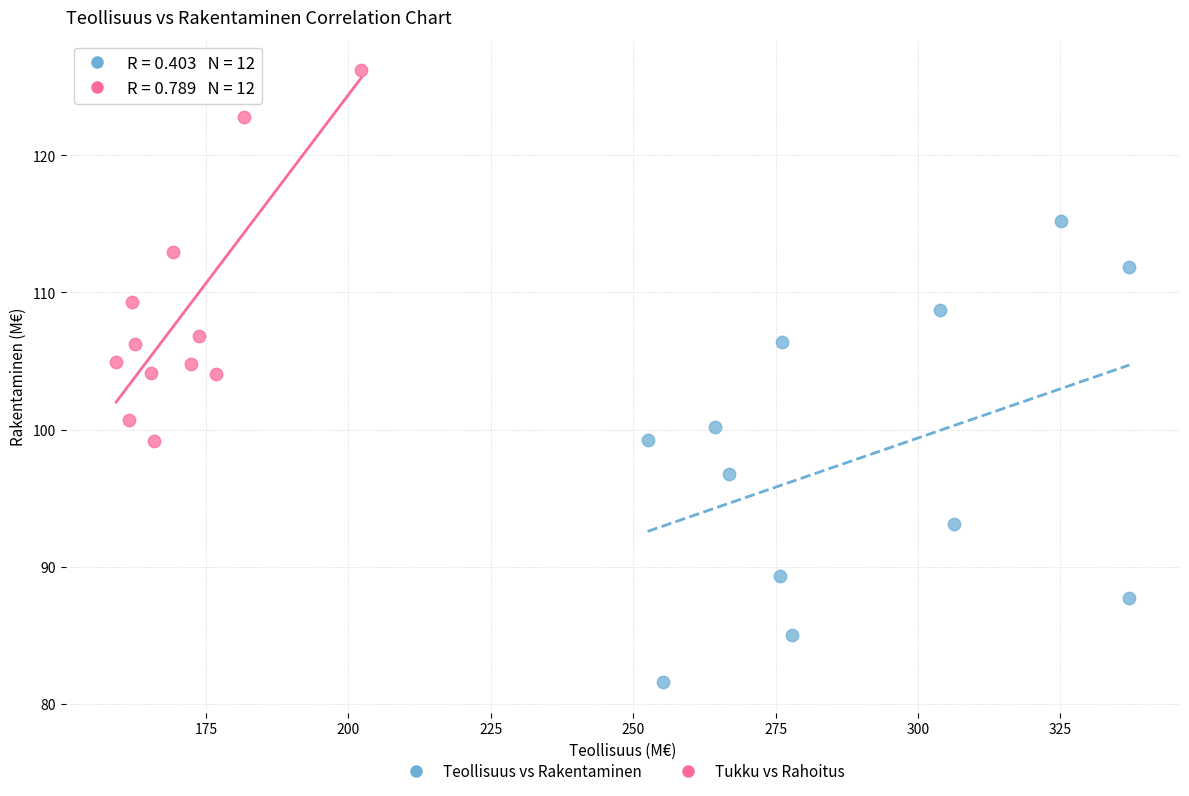

Which series contains the highest Y value?

Tukku vs Rahoitus